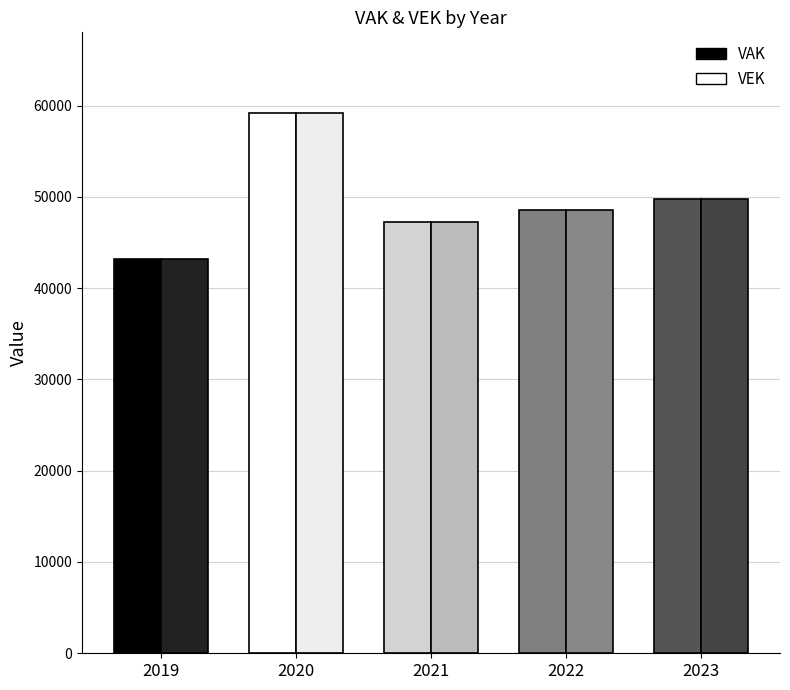

Are the bars grouped side by side (vs. stacked)?

Yes